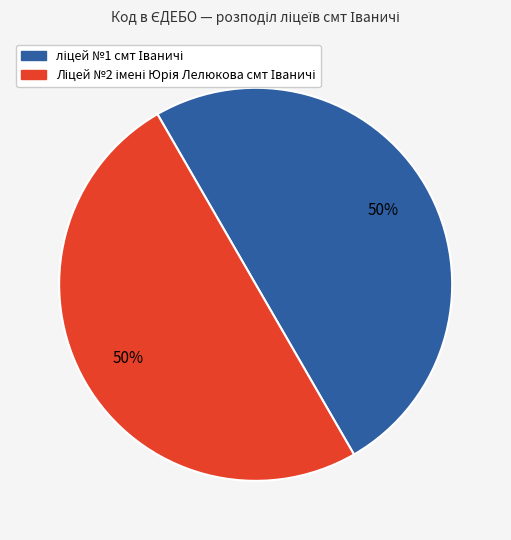

To the nearest percent, what is the average slice percentage?

50%